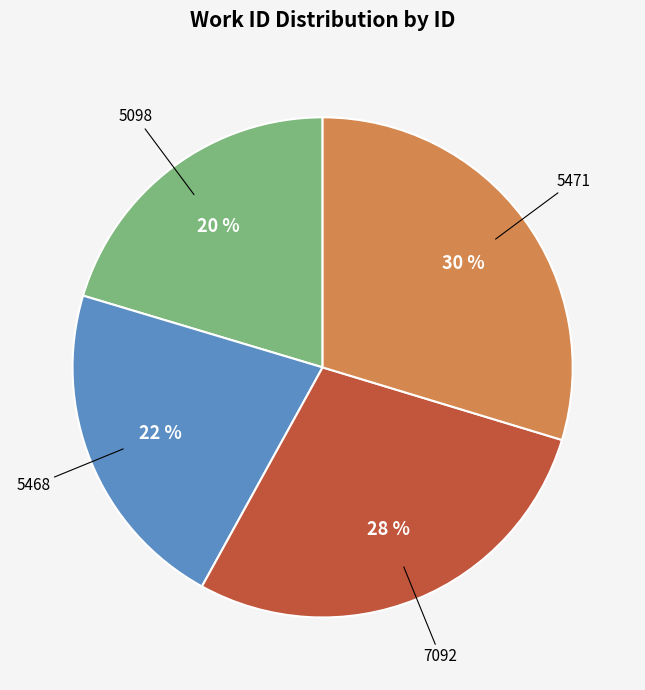

To the nearest percent, what is the average slice percentage?

25%